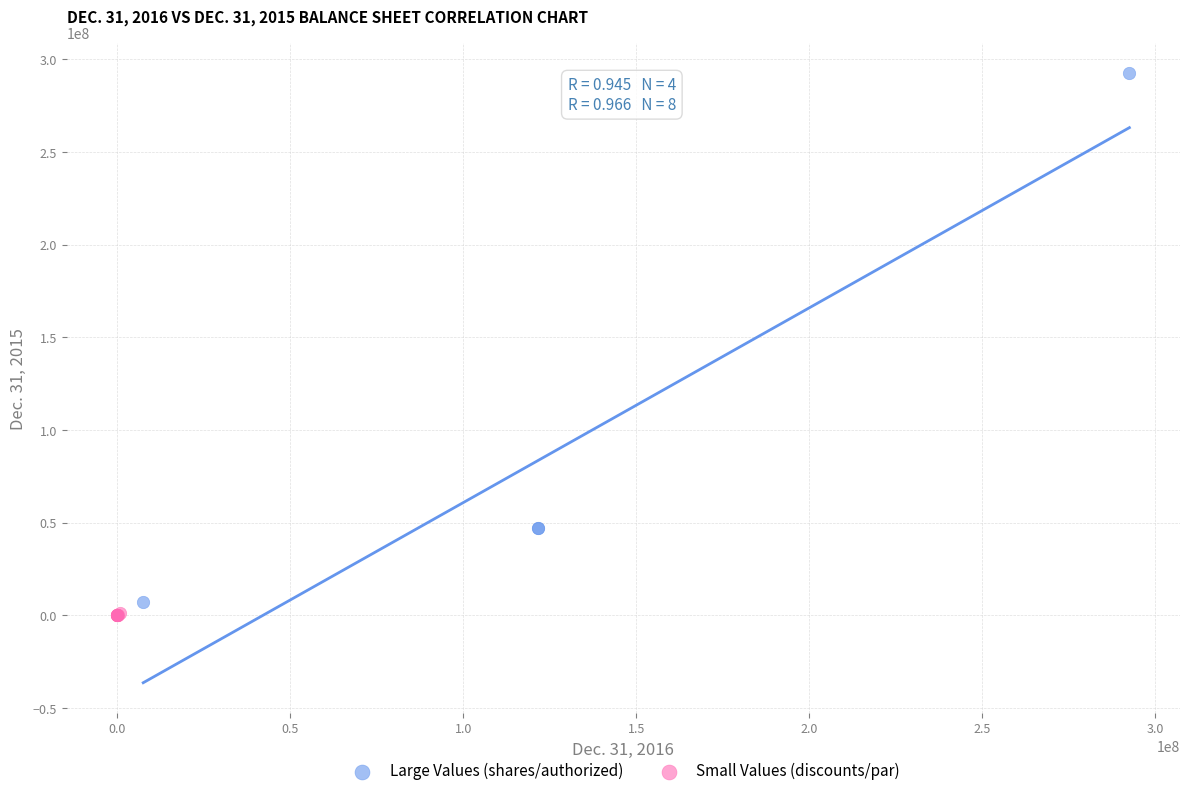

Which series contains the highest Y value?

Large Values (shares/authorized)